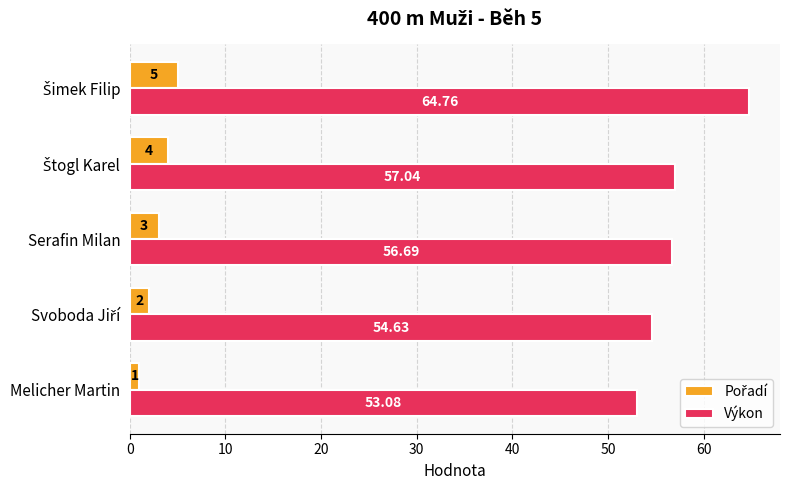

Which series has the largest total across all categories?

Výkon